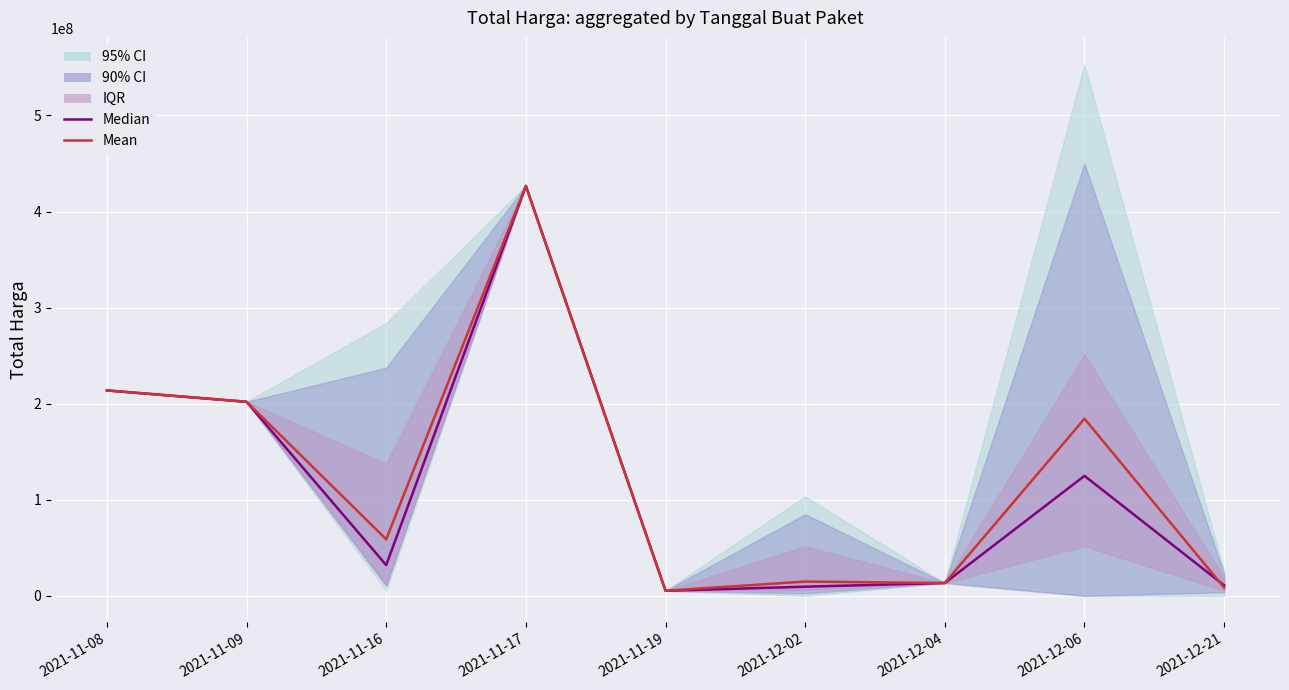

Reading left to right, what are all the values shown in this chart?

Median: 2021-11-08=213825000	2021-11-09=202000000	2021-11-16=32000000	2021-11-17=426700000	2021-11-19=5267600	2021-12-02=9511000	2021-12-04=13345000	2021-12-06=124900000	2021-12-21=10951620
Mean: 2021-11-08=213825000	2021-11-09=202000000	2021-11-16=58847700	2021-11-17=426700000	2021-11-19=5267600	2021-12-02=14862982	2021-12-04=13345000	2021-12-06=184369233	2021-12-21=8549547